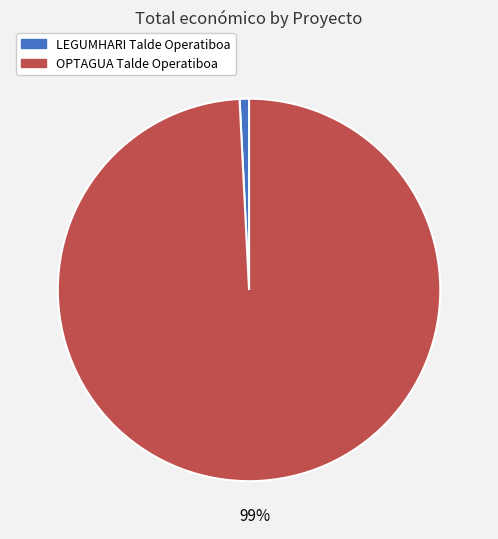

Is it true that OPTAGUA Talde Operatiboa is 99% of the pie?

True